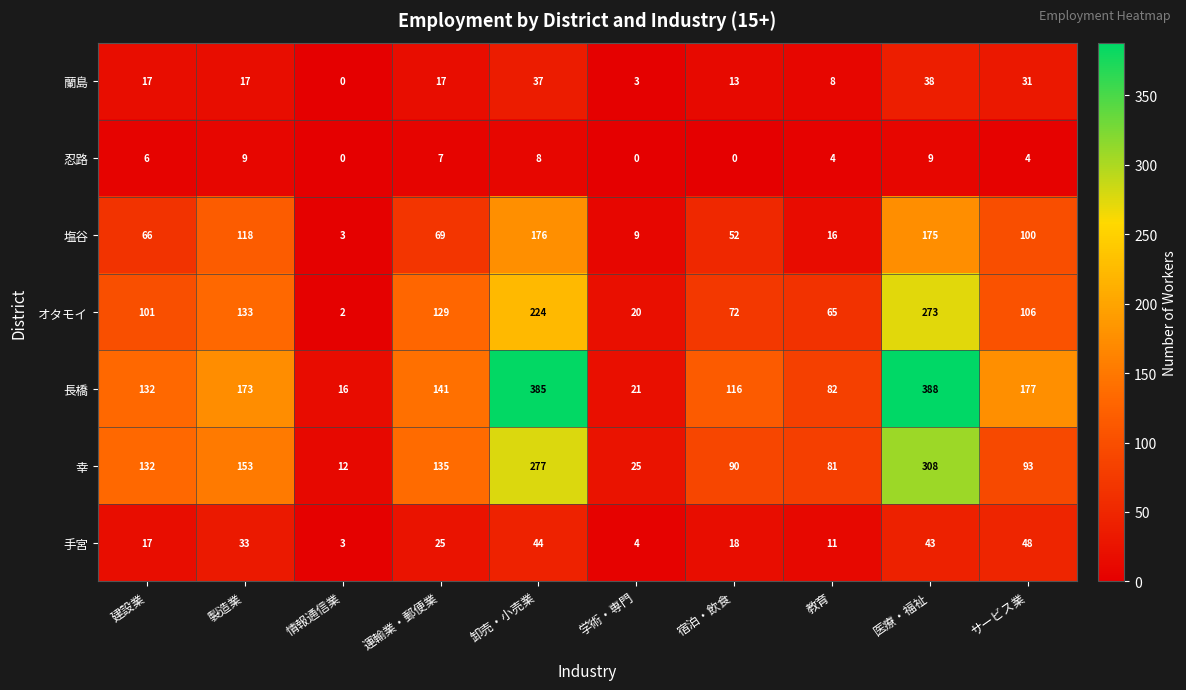

What is the total value across all series at 製造業?

636